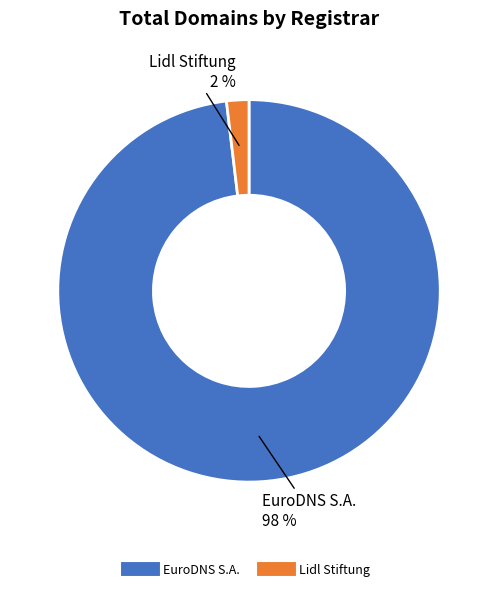

Is EuroDNS S.A. the majority of the pie?

Yes